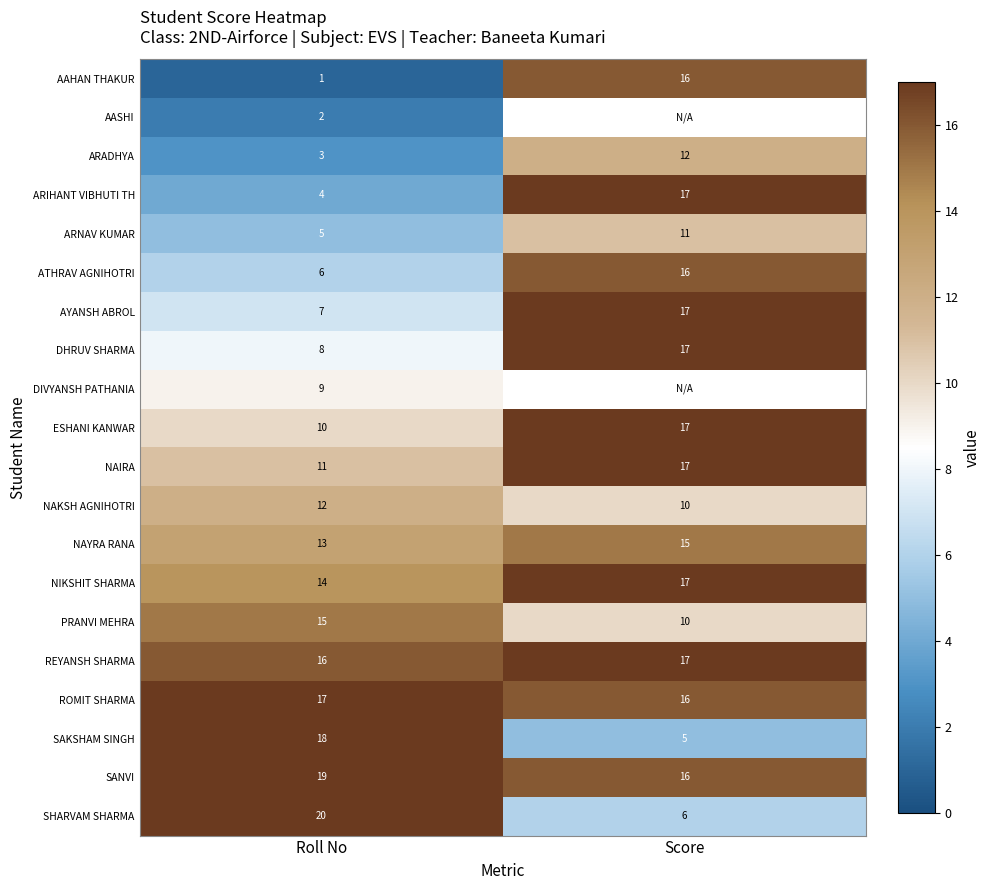

Which category has the highest value in the ROMIT SHARMA series?

Roll No